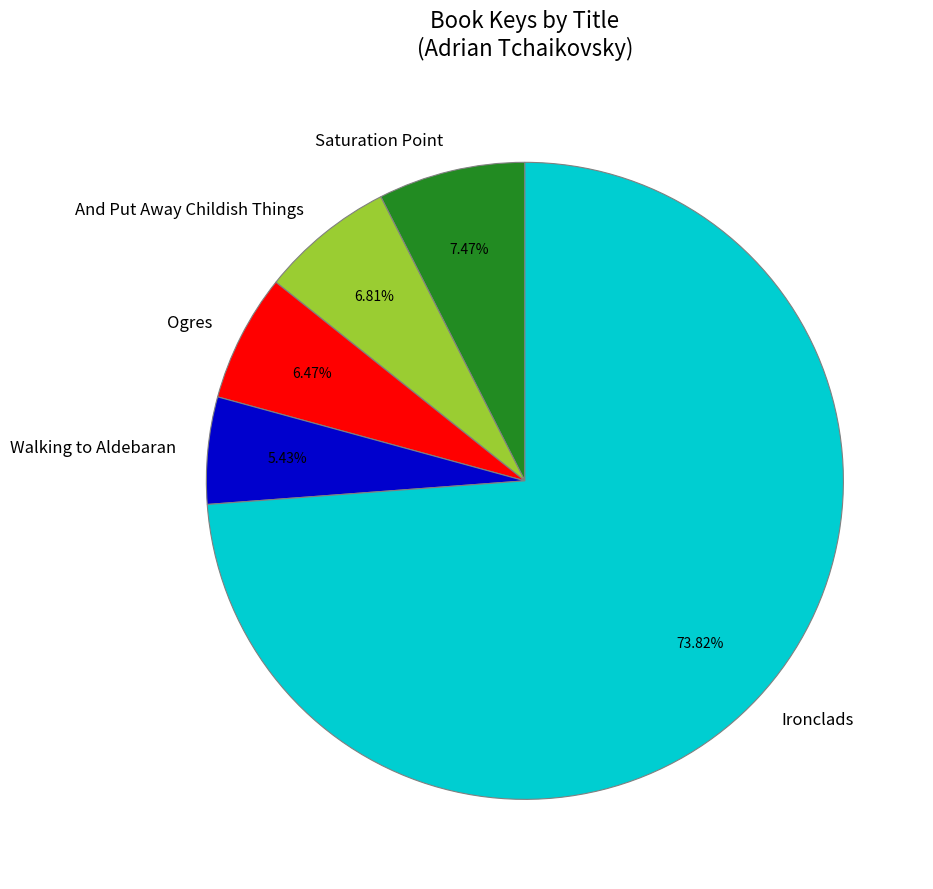

The And Put Away Childish Things slice represents 7% of the pie. True or false?

True